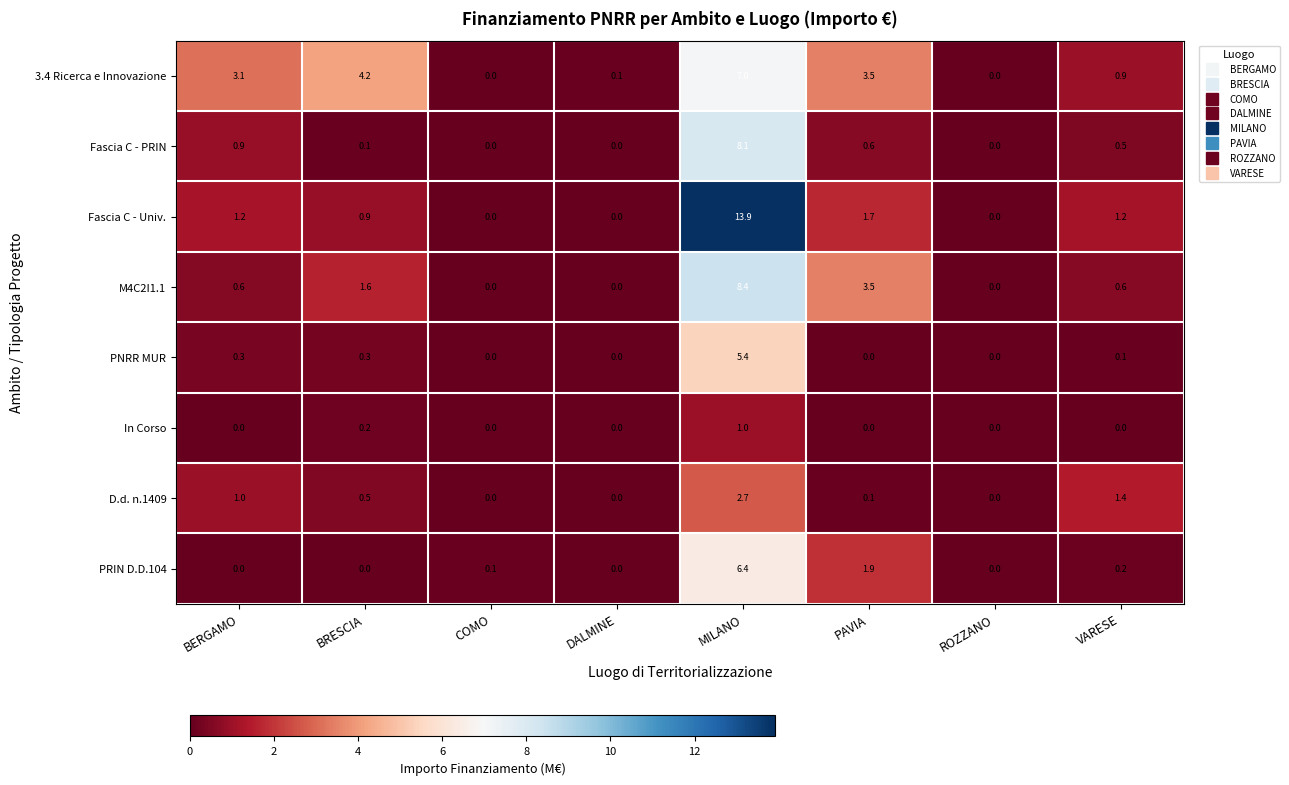

Which series changed the most between BERGAMO and ROZZANO?

3.4 Ricerca e Innovazione